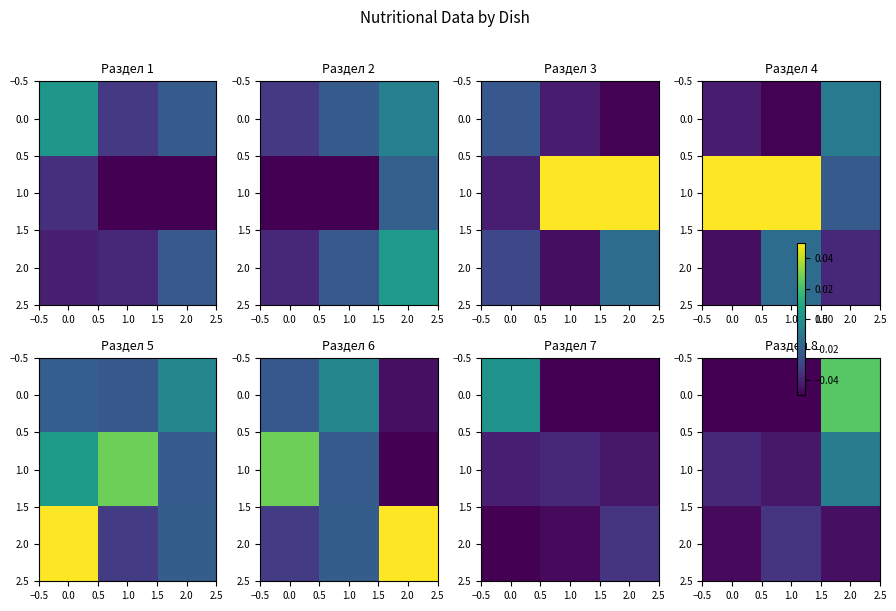

The value of 2.0 at 1.0 is -0.0. True or false?

True